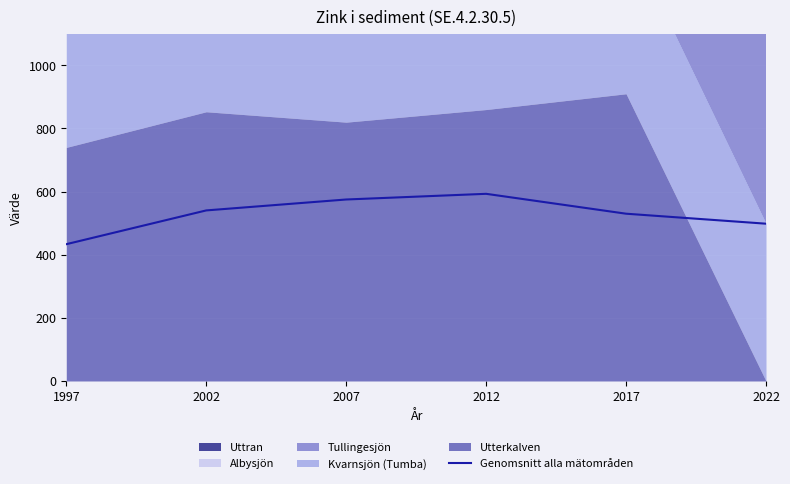

Is it true that the value at 2012 is 159.0?

False